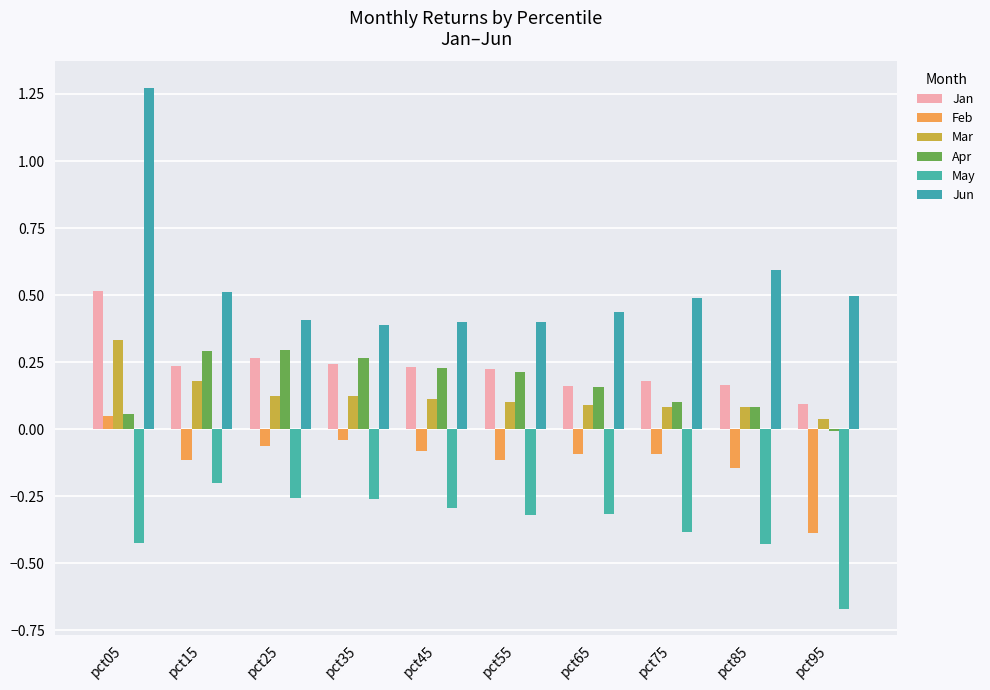

What is the sum of the Jun values at pct55 and pct45?

0.8